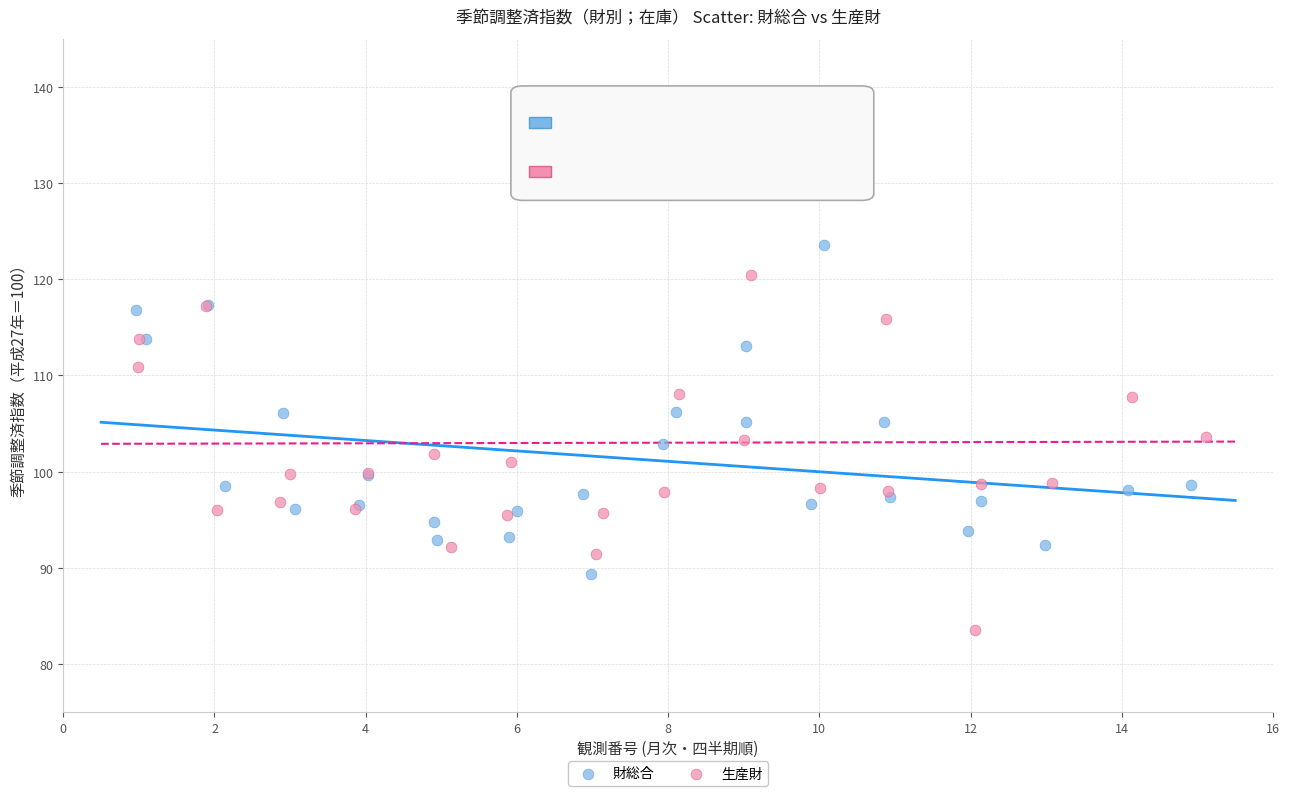

What are all the series names shown in the legend?

財総合, 生産財